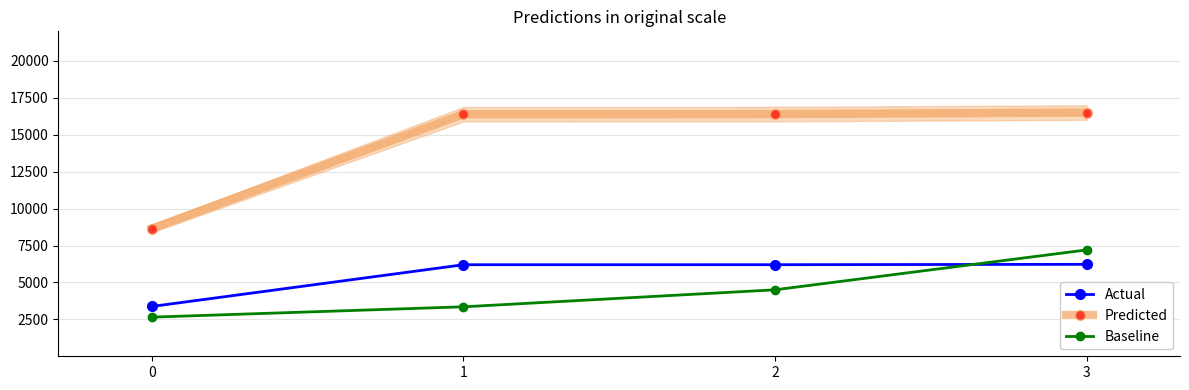

What is the approximate value of Predicted at 3?

16500